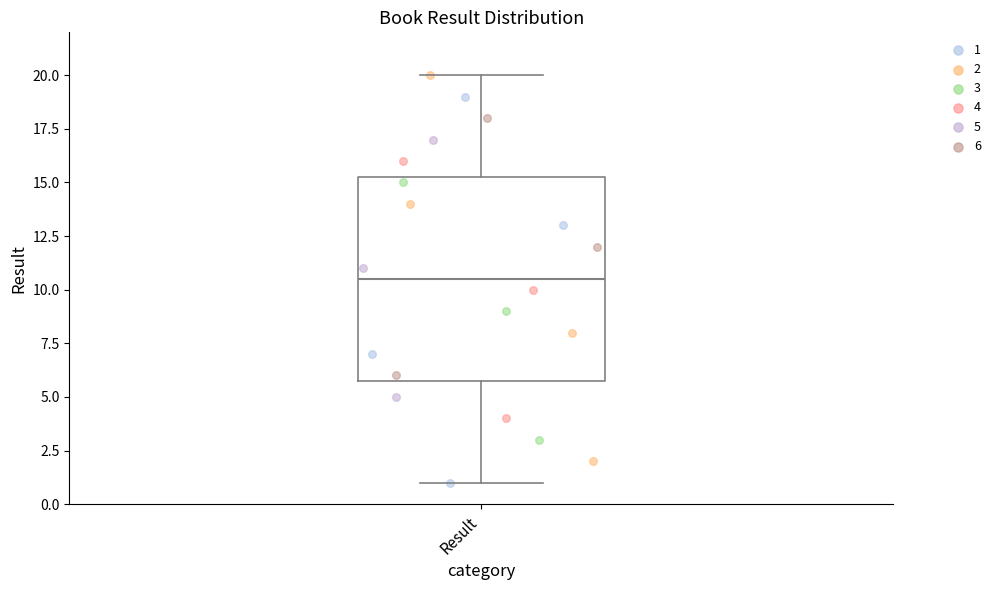

Where does the median line of the box for Result sit on the y-axis? The values are not printed on the chart, so give them approximately, as read against the axis.

10.5